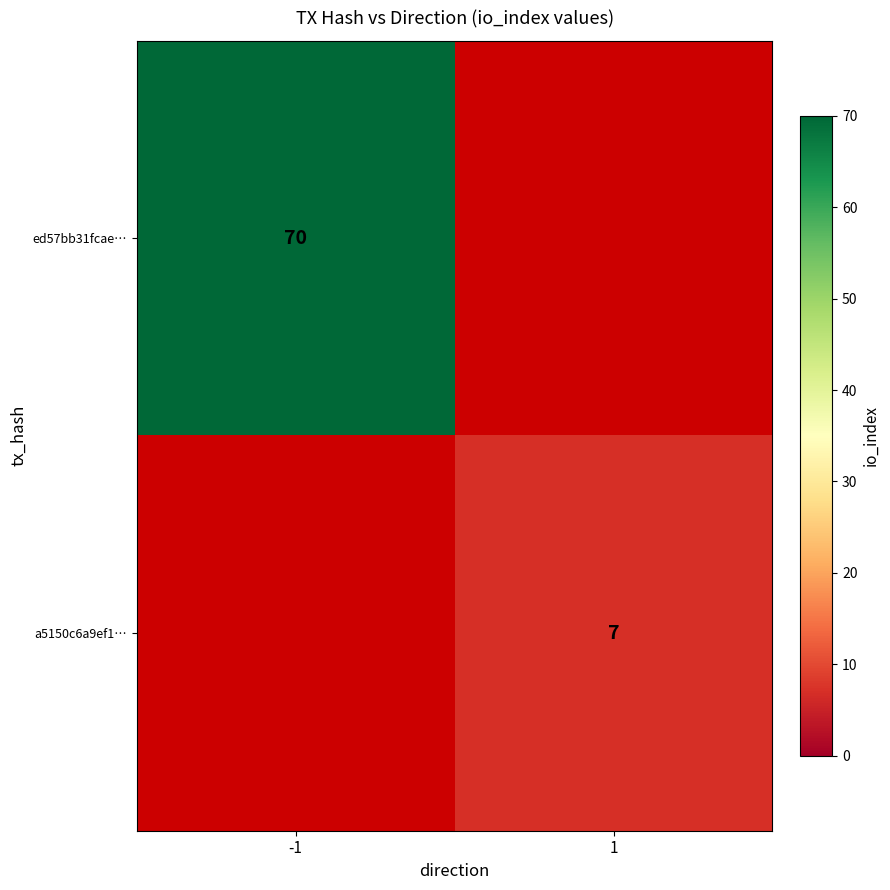

The value of a5150c6a9ef1… at 1 is 7. True or false?

True